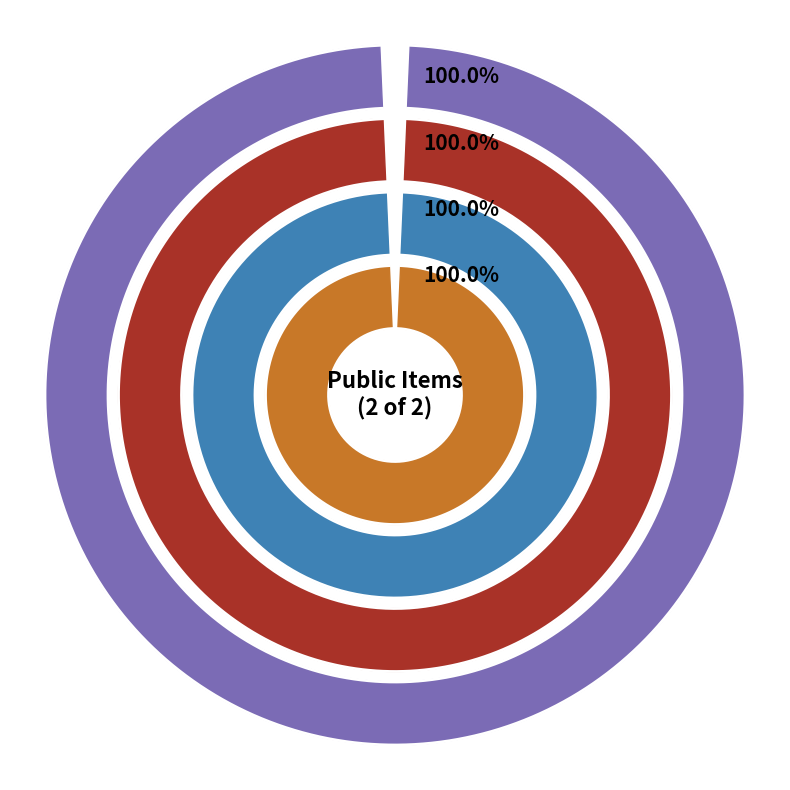

Is it true that 5098 is 93% of the pie?

False